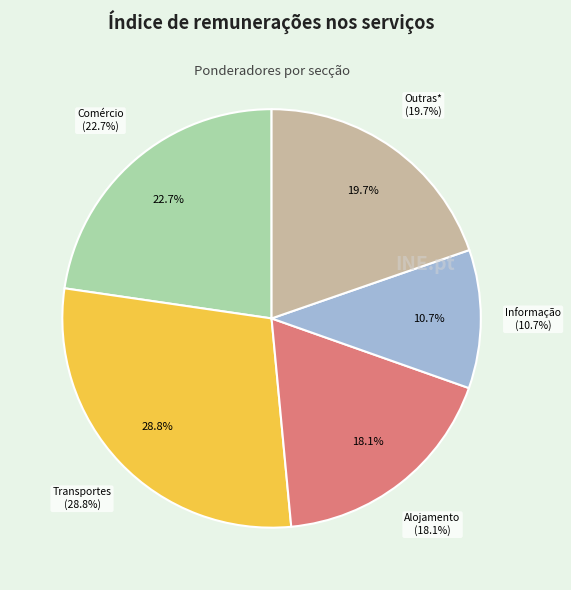

To the nearest percent, what percentage of the pie is Comércio por grosso e a retalho?

23%